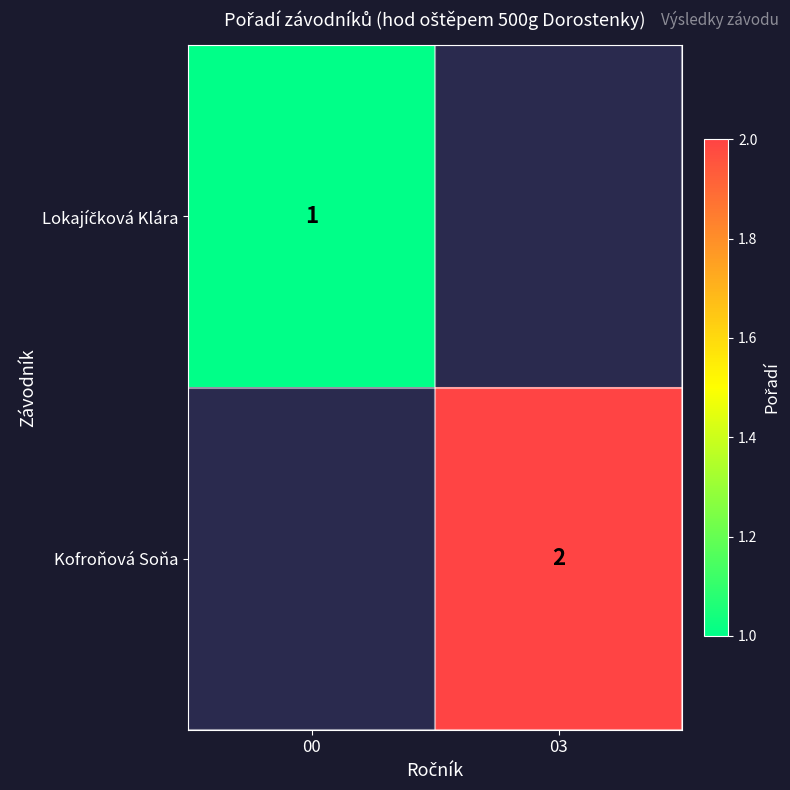

Is it true that Kofroňová Soňa equals 3 at 03?

False